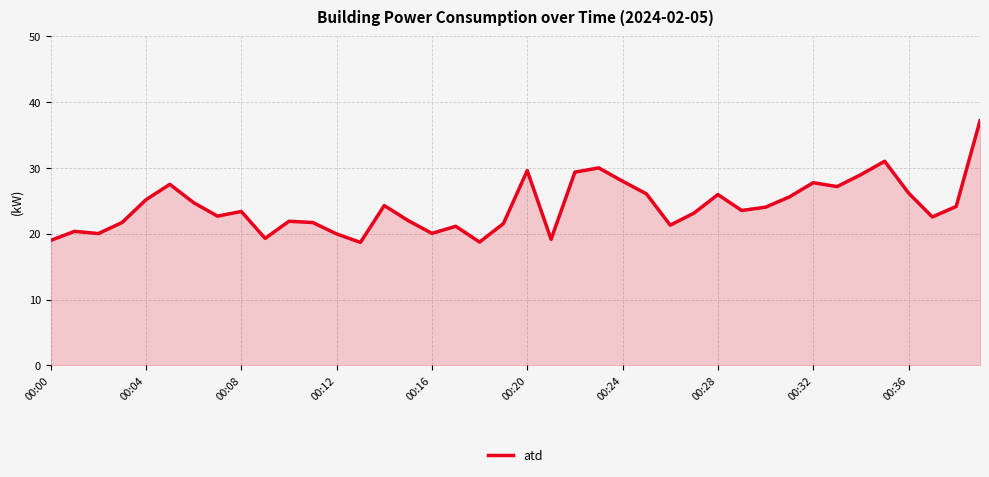

How many distinct data groups are displayed?

1